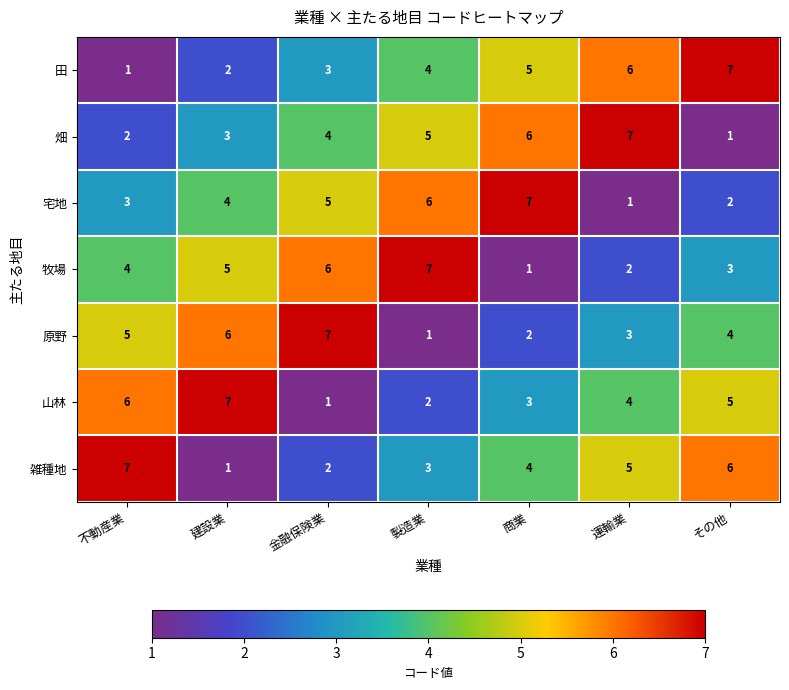

At which label is 原野 closest to 4?

その他